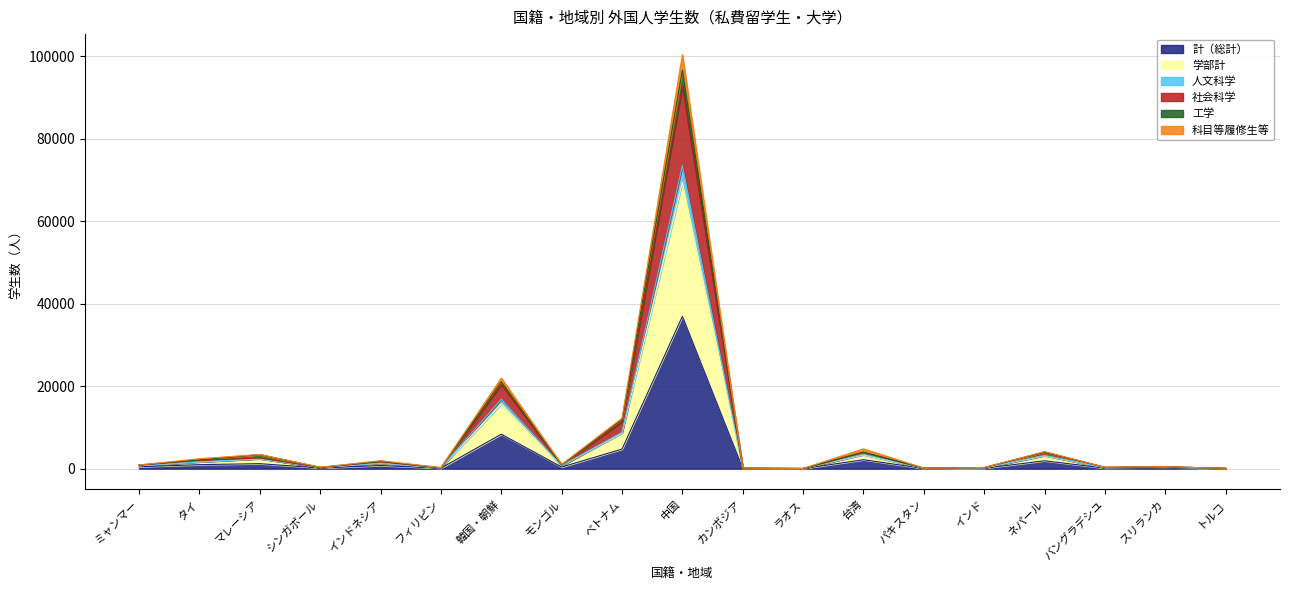

At how many categories does at least one series exceed 29531?

1